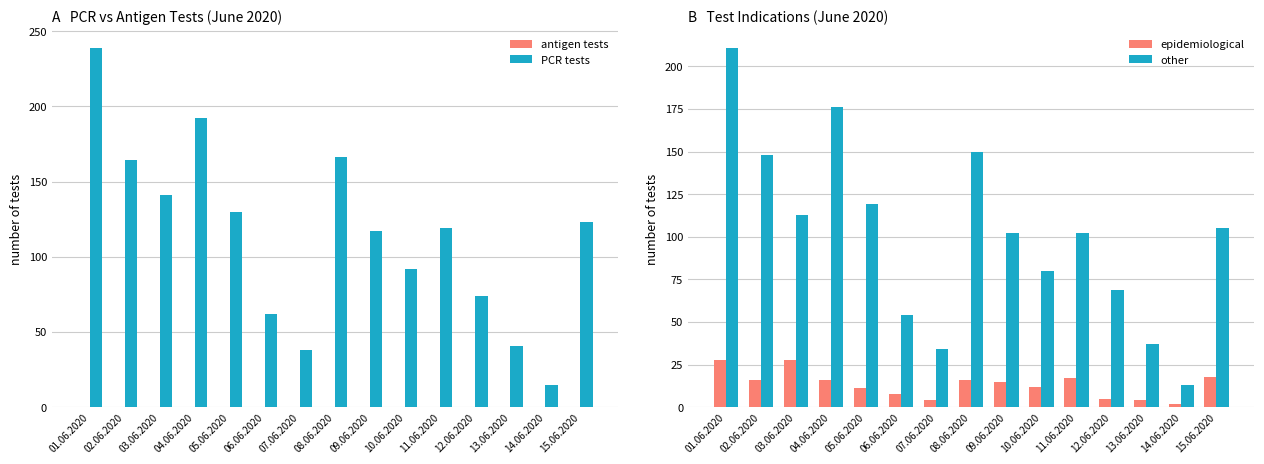

Reading right to left, extract all data points from this chart.

antigen tests: 0	0	0	0	0	0	0	0	0	0	0	0	0	0	0
PCR tests: 123	15	41	74	119	92	117	166	38	62	130	192	141	164	239
epidemiological: 18	2	4	5	17	12	15	16	4	8	11	16	28	16	28
other: 105	13	37	69	102	80	102	150	34	54	119	176	113	148	211